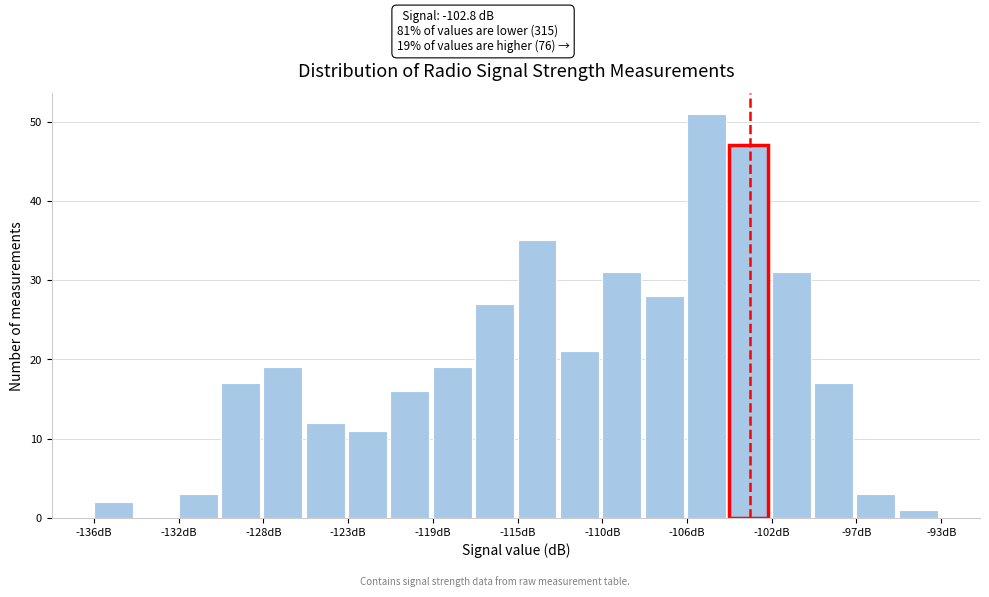

Which range on the x-axis has the tallest bar?

-106.0 to -104.0